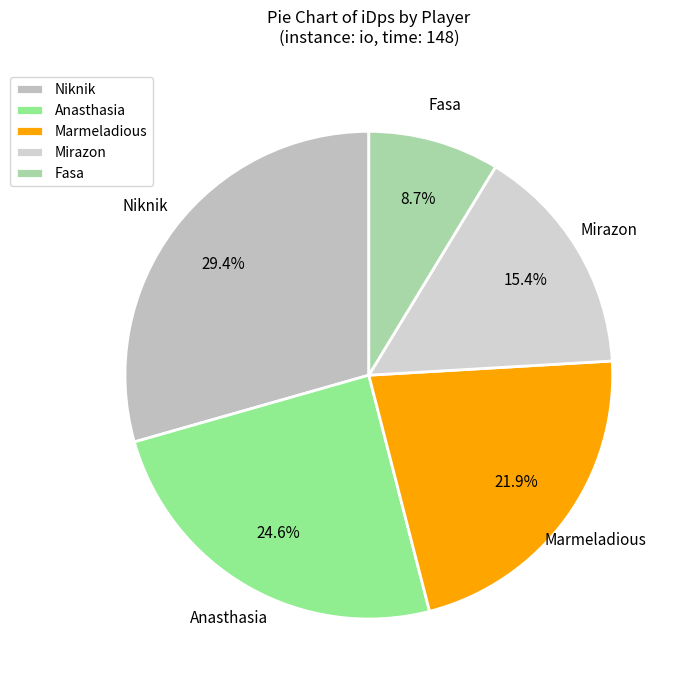

Does Mirazon represent more than half of the total?

No